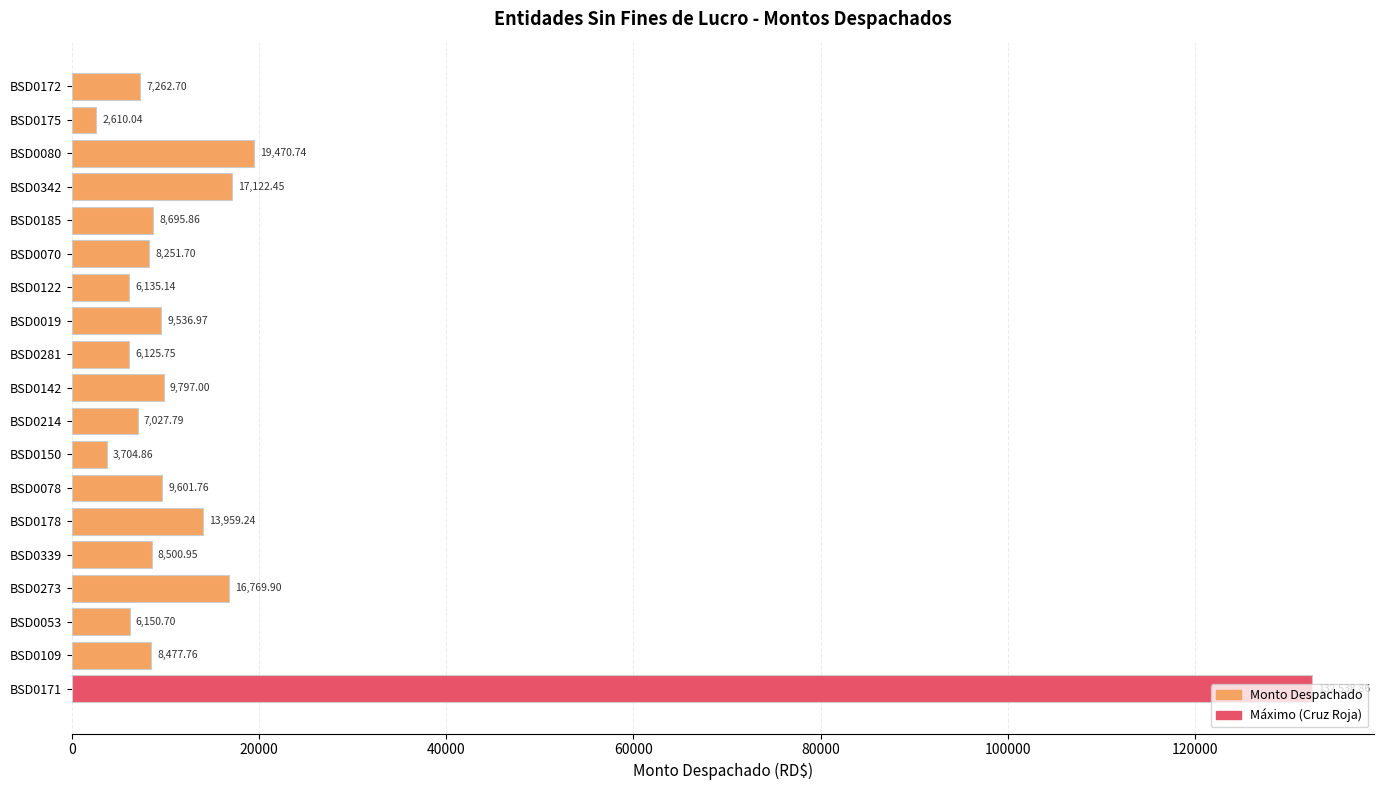

List the labels in order of value, smallest first.

BSD0175, BSD0150, BSD0281, BSD0122, BSD0053, BSD0214, BSD0172, BSD0070, BSD0109, BSD0339, BSD0185, BSD0019, BSD0078, BSD0142, BSD0178, BSD0273, BSD0342, BSD0080, BSD0171